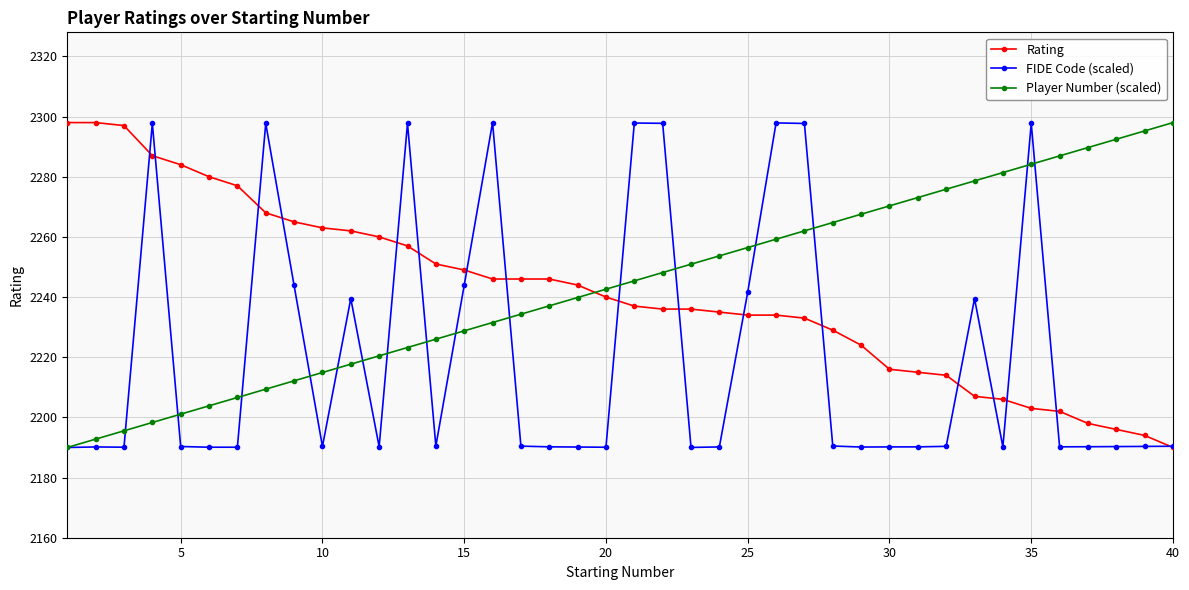

After their last crossing, which series has the higher values: Player Number (scaled) or Rating?

Player Number (scaled)